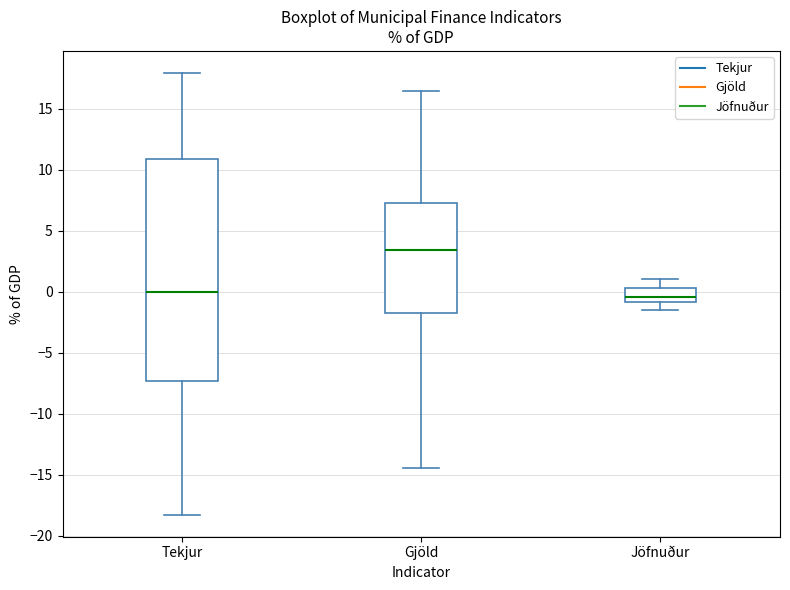

Reading left to right, read every box against the y-axis: the position of its median line, the range the box covers, and the ends of its whiskers. The values are not printed on the chart, so give them approximately, as read against the axis.

Tekjur: median 0.0, box -7.5 to 11.0, whiskers -18.5 to 18.0
Gjöld: median 3.5, box -1.5 to 7.5, whiskers -14.5 to 16.5
Jöfnuður: median -0.5, box -1.0 to 0.5, whiskers -1.5 to 1.0